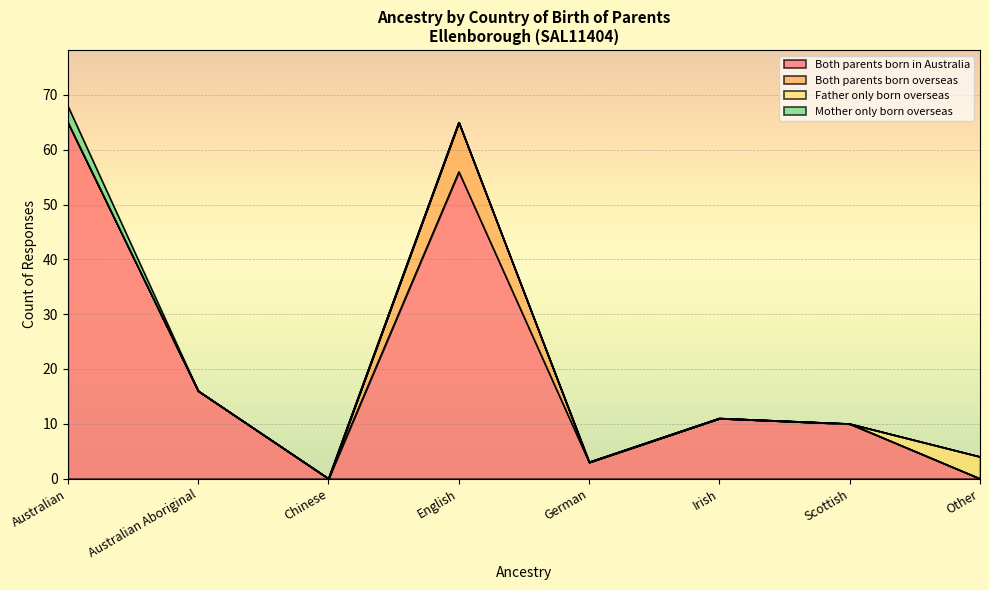

True or false: Father only born overseas has more than 1 interior local peaks.

False